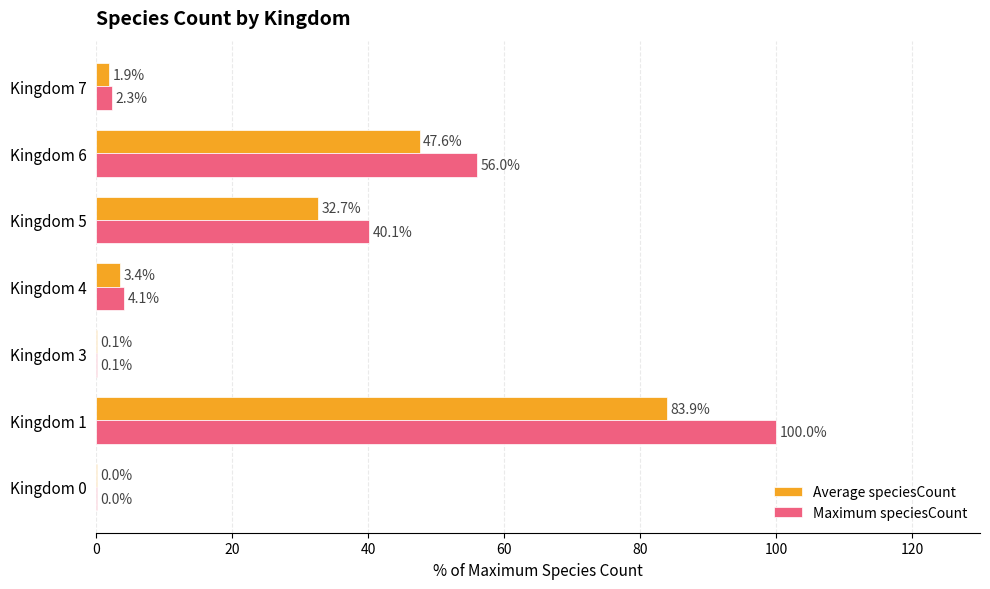

What is the maximum value shown in the chart?

100.0